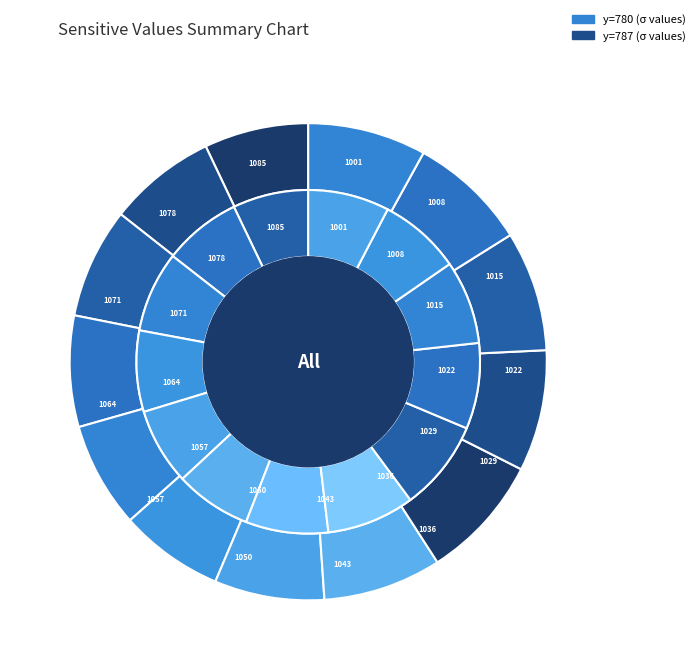

Between 780_1001 and 780_1036, which is larger?

780_1036